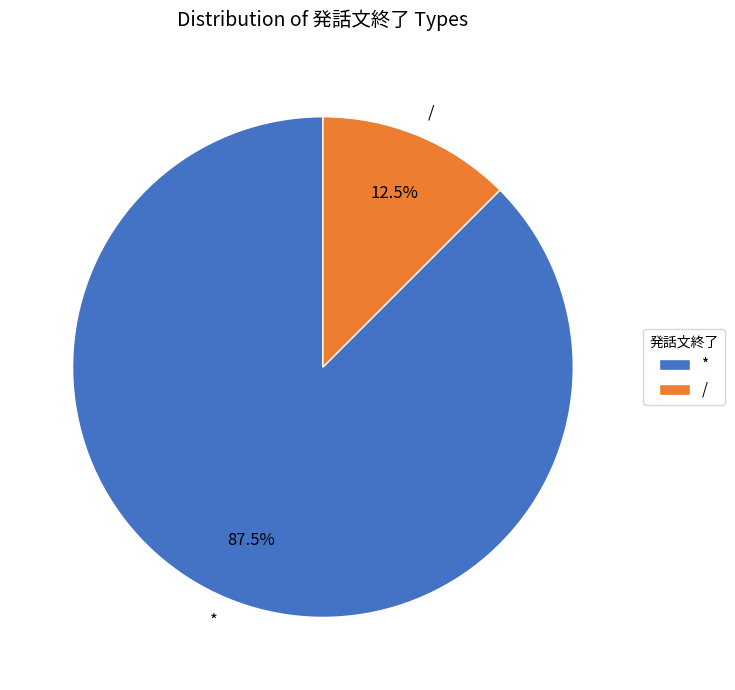

Which category has the smallest portion of the pie?

/